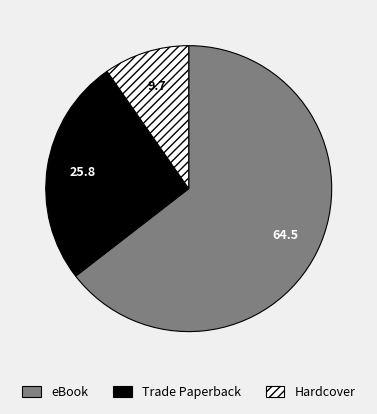

Count the number of slices in the pie.

3